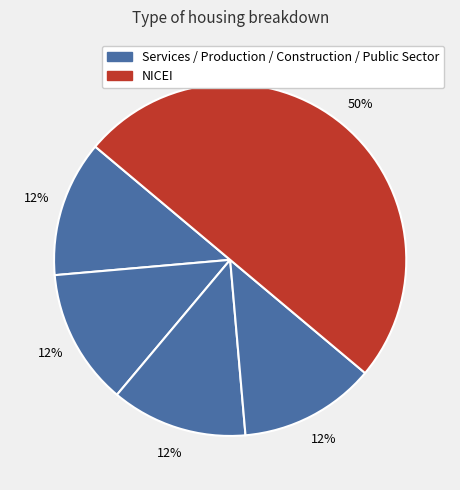

To the nearest percent, what is the difference between the largest and smallest slice percentages?

38%